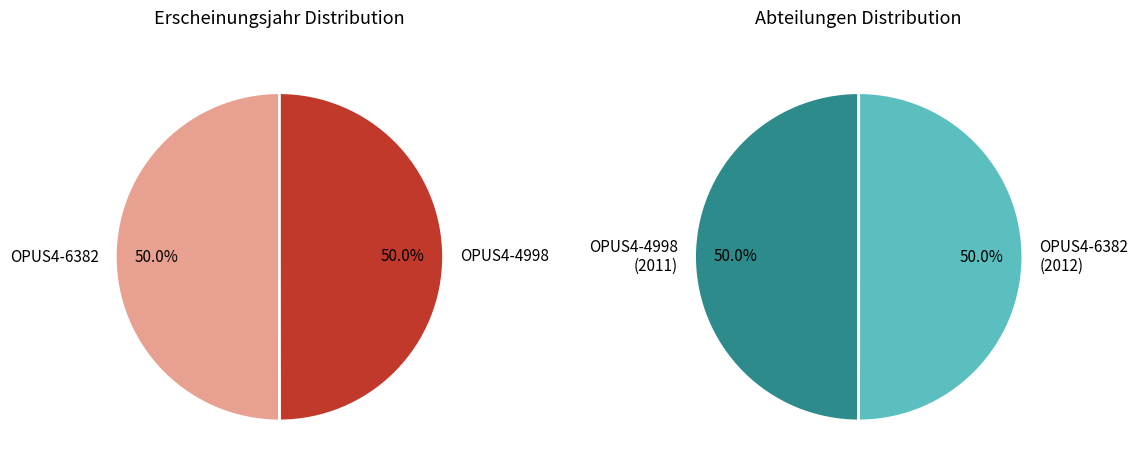

Is it true that OPUS4-4998 is 55% of the pie?

False